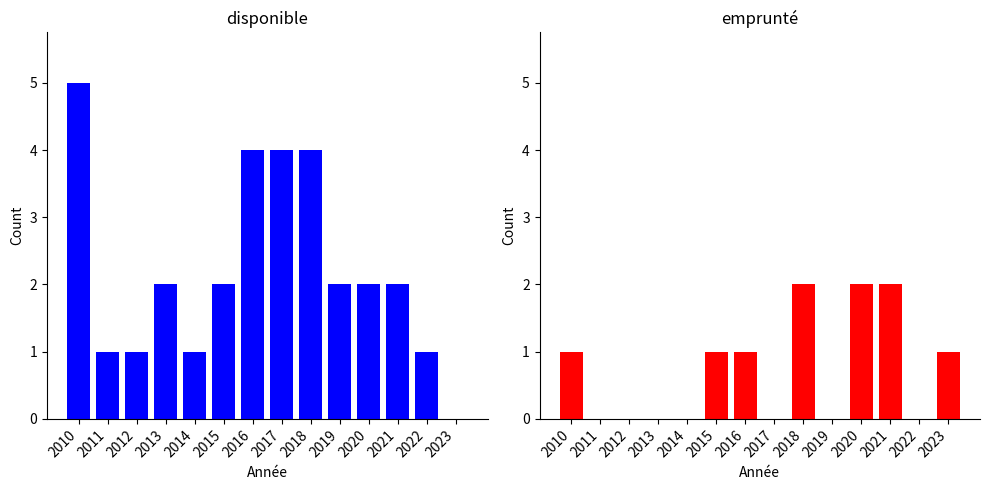

How many data points in disponible are less than 2?

5